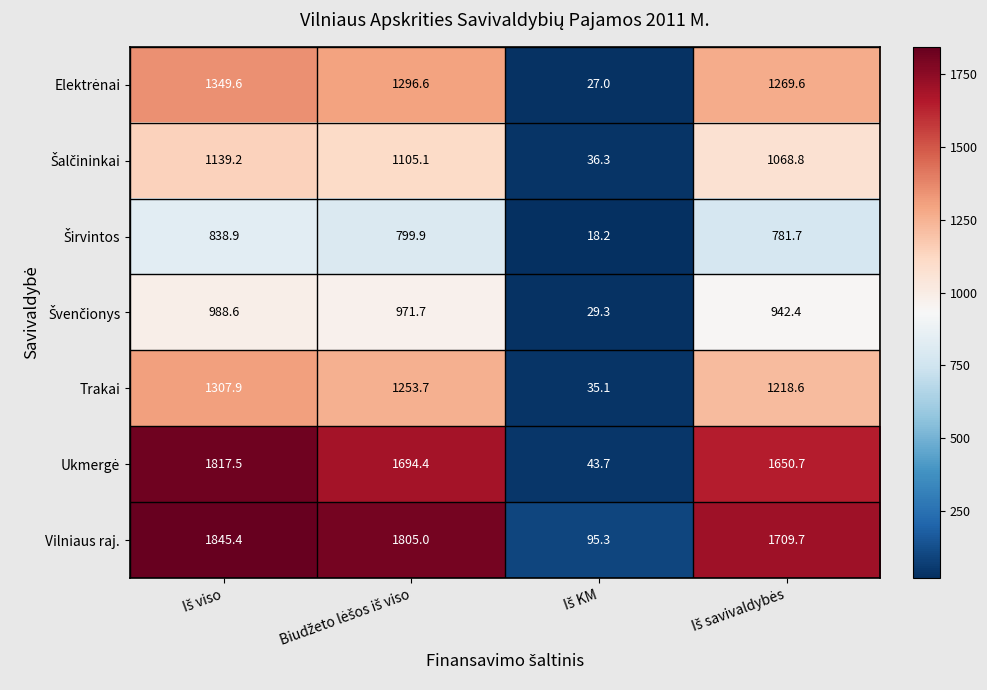

What is the minimum value shown in the chart?

18.2